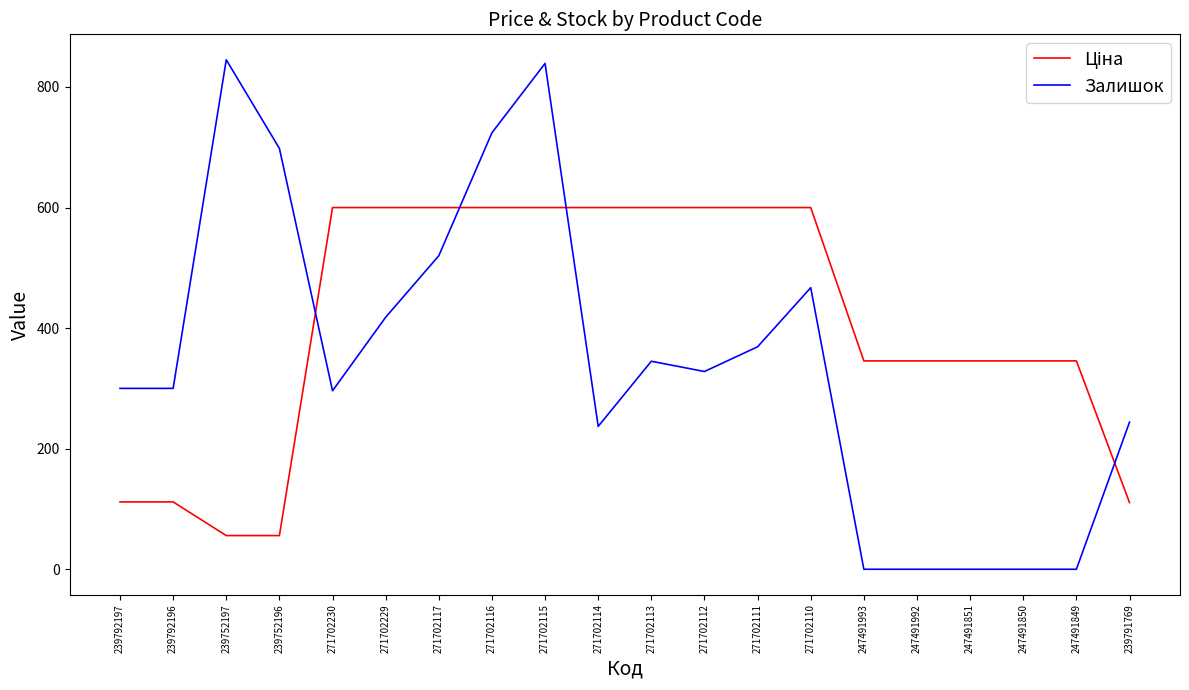

At which category is the sum across all series the highest?

271702115